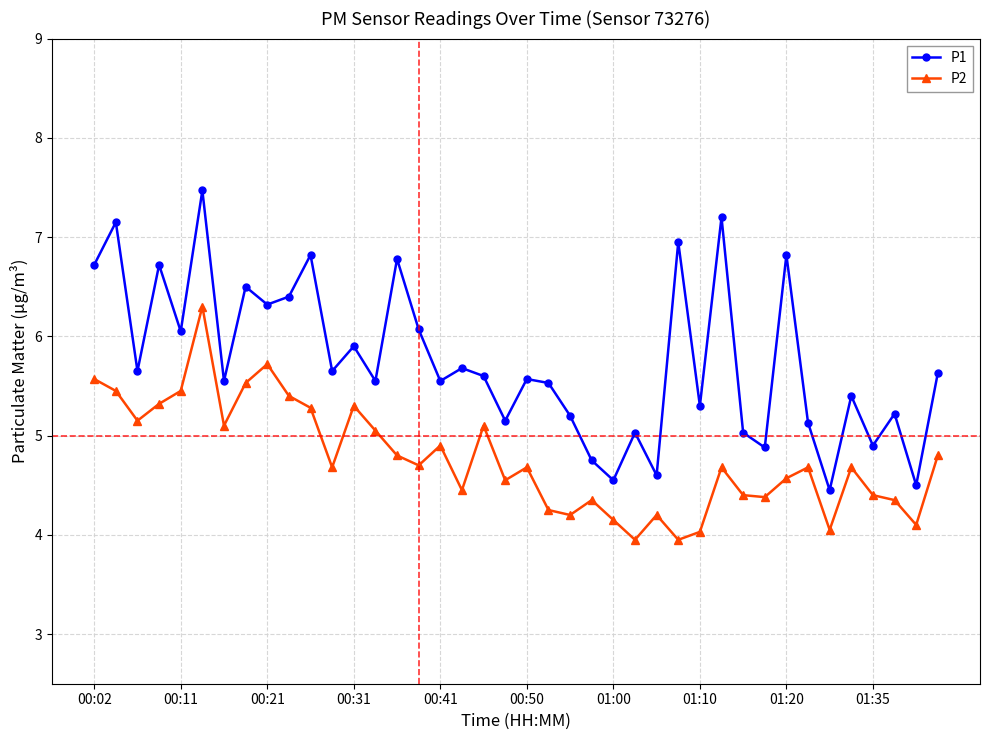

What is the value of the P1 point at the 29th from the left?

5.3